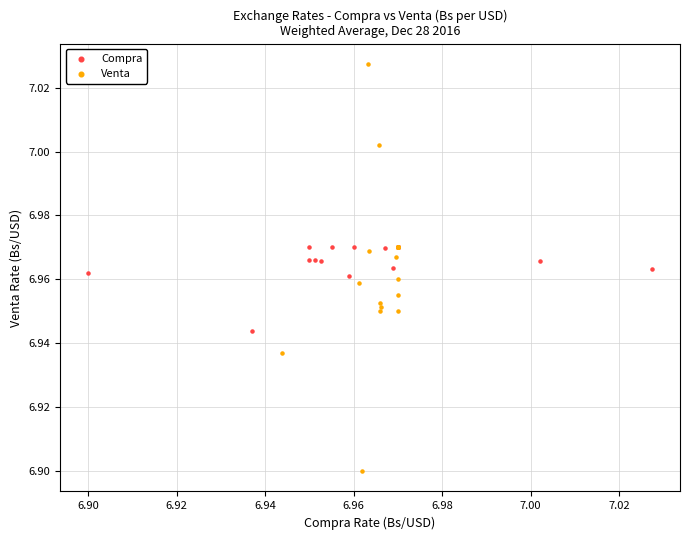

Which series has the widest spread of Y values?

Venta